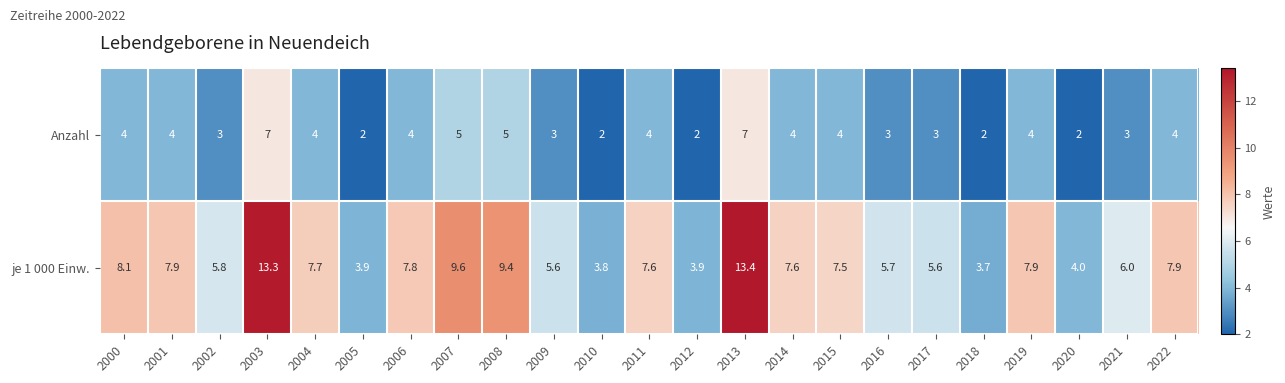

The je 1 000 Einw. series shows 5.2 at 2005. True or false?

False